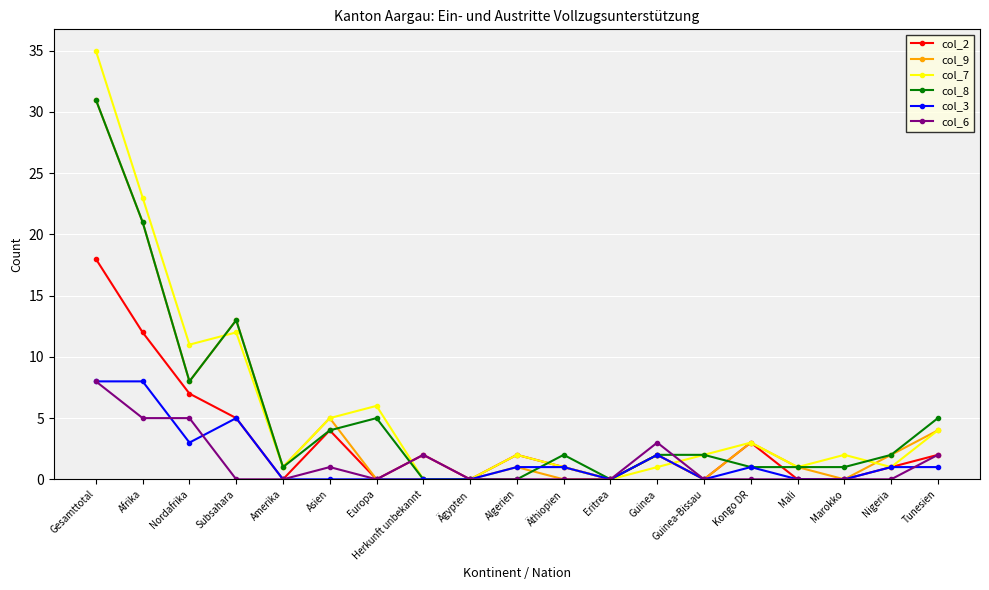

True or false: col_3 has a value of 0 at Herkunft unbekannt.

True